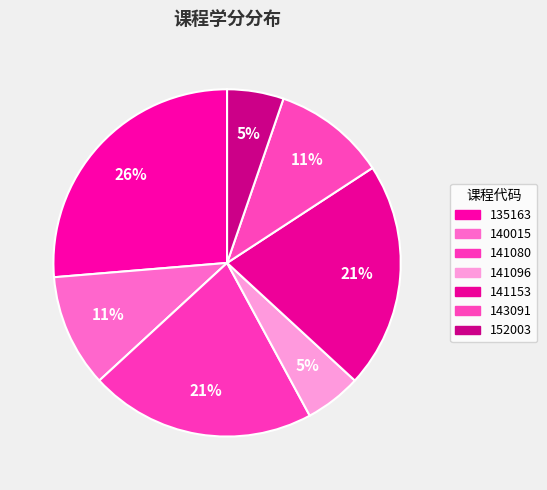

Does 152003 represent more than half of the total?

No